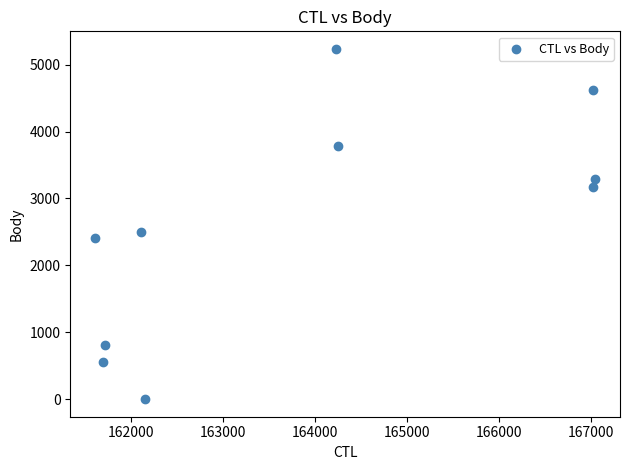

What Y value in the scatter plot is closest to 2617?

2494